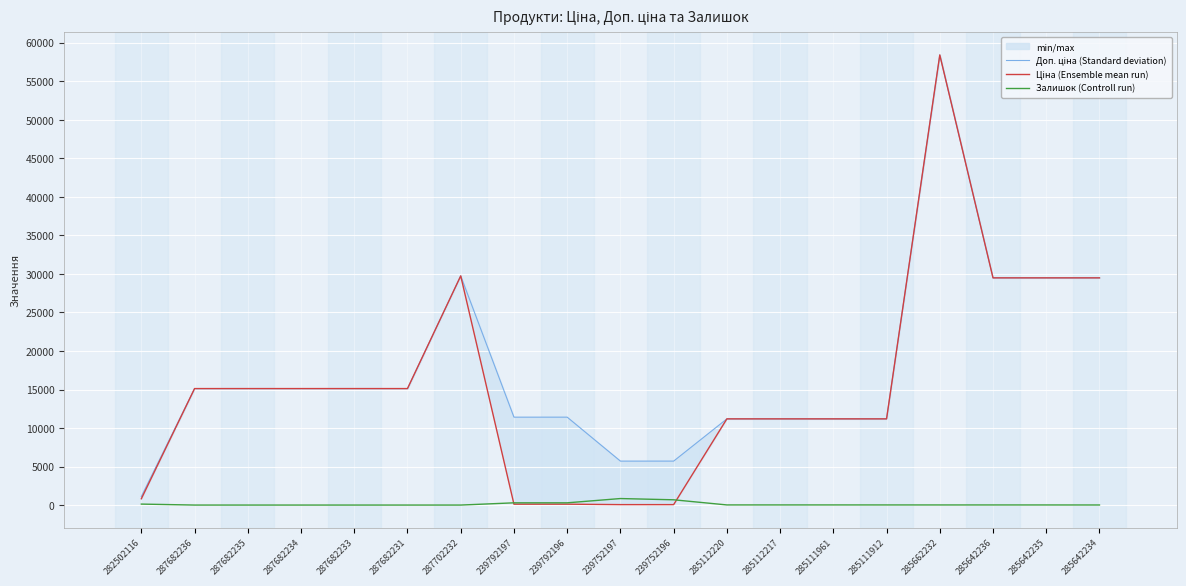

At which label is Залишок (Controll run) closest to 422?

239792196